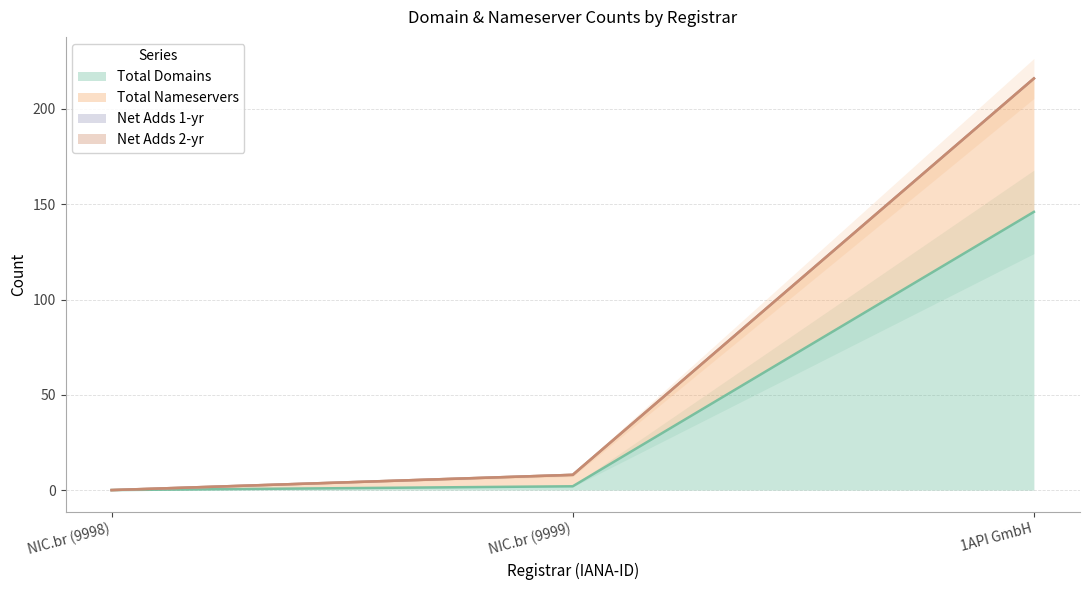

Which category has the highest value in the Total Domains series?

1API GmbH